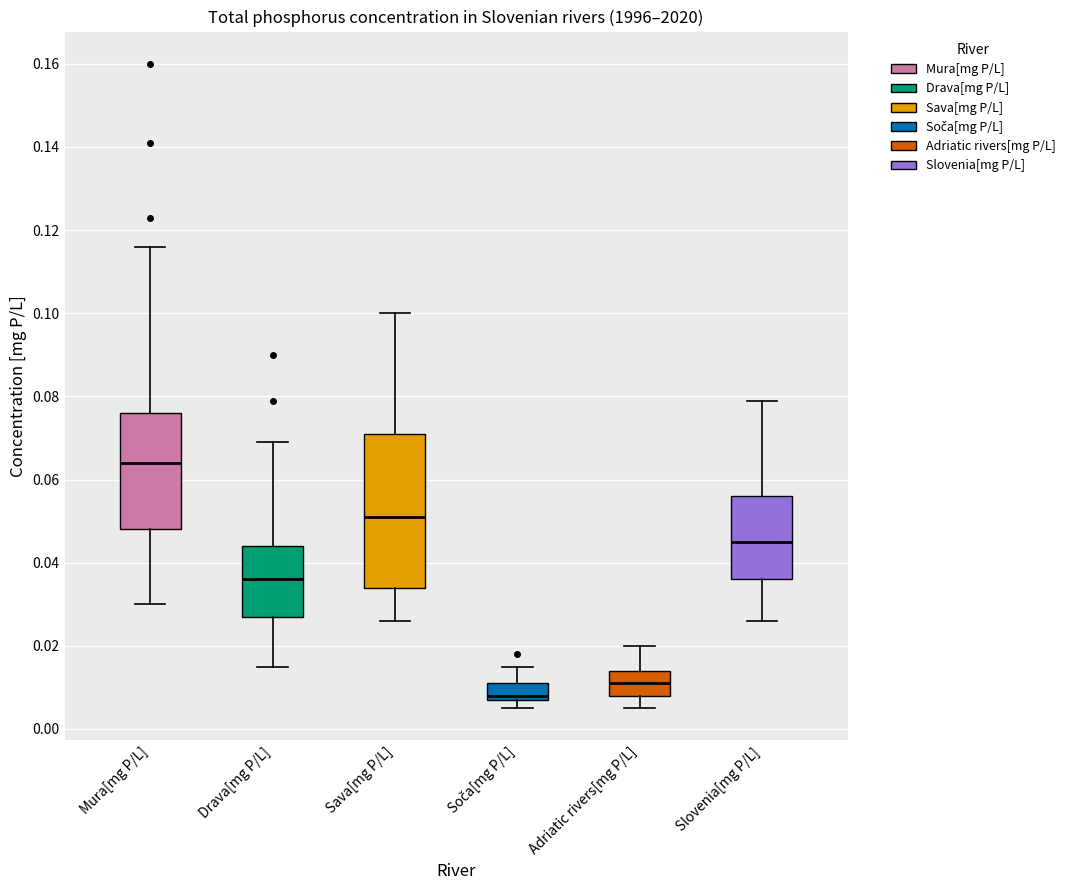

Reading left to right, transcribe this box plot: for each box, give where its median line is, the range the box spans, and where its two whiskers end, as read against the y-axis. The values are not printed on the chart, so give them approximately, as read against the axis.

Mura[mg P/L]: median 0.064, box 0.048 to 0.076, whiskers 0.030 to 0.116
Drava[mg P/L]: median 0.036, box 0.028 to 0.044, whiskers 0.016 to 0.070
Sava[mg P/L]: median 0.052, box 0.034 to 0.072, whiskers 0.026 to 0.100
Soča[mg P/L]: median 0.008 (just above the box's lower edge), box 0.008 to 0.012, whiskers 0.006 to 0.016
Adriatic rivers[mg P/L]: median 0.012, box 0.008 to 0.014, whiskers 0.006 to 0.020
Slovenia[mg P/L]: median 0.046, box 0.036 to 0.056, whiskers 0.026 to 0.080